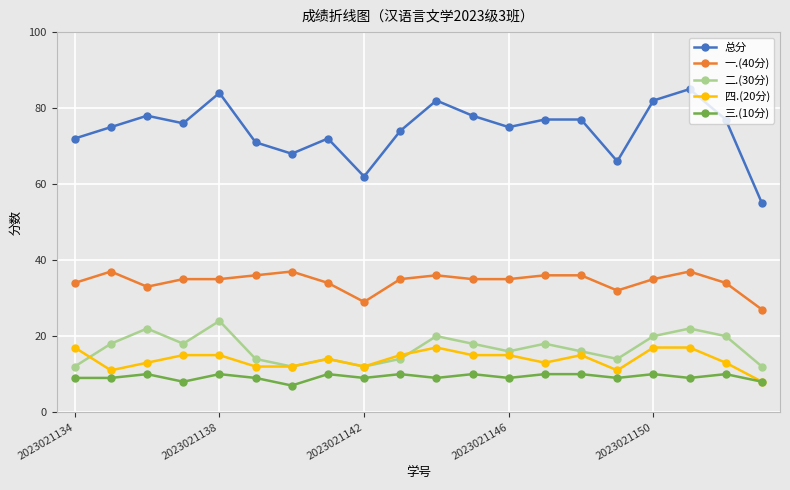

What is the smallest value displayed?

7